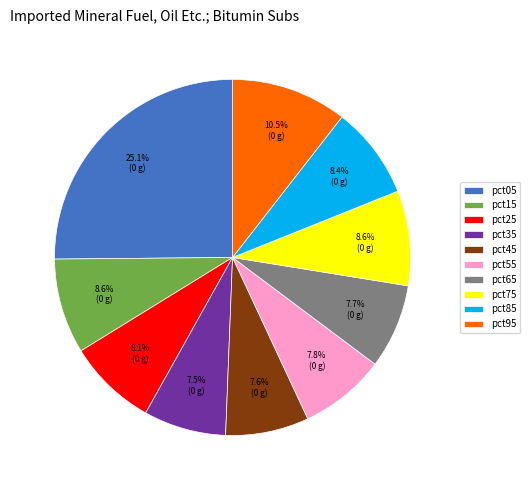

How many segments does this pie chart have?

10